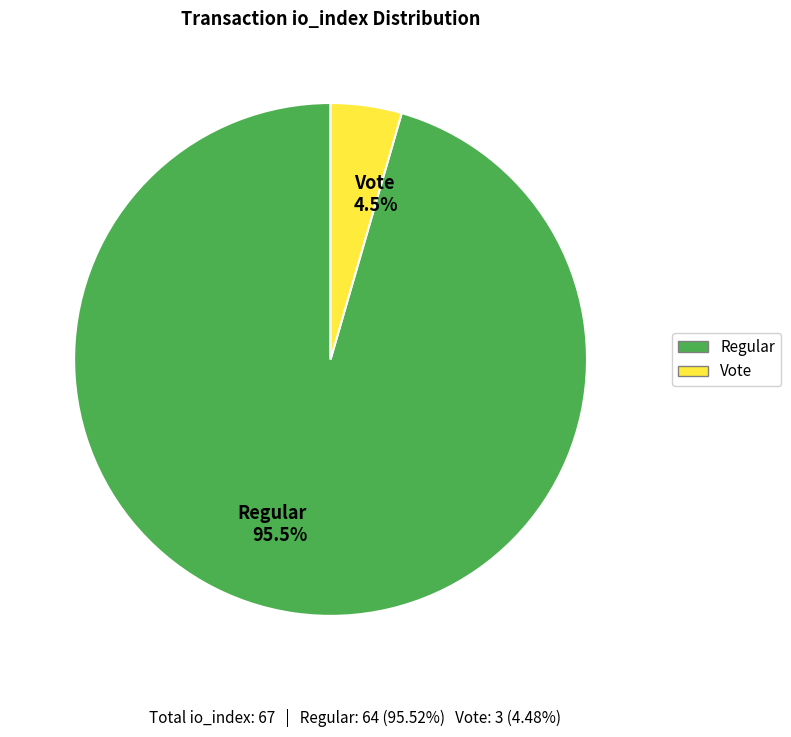

Which category accounts for the majority?

Regular 95.5%